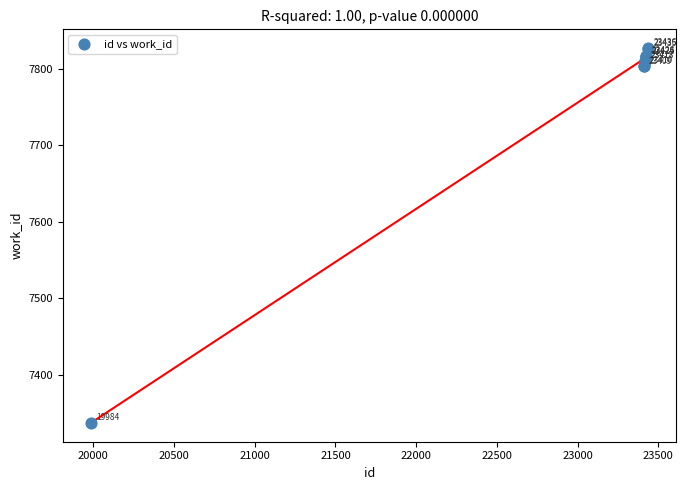

What Y value in the scatter plot is closest to 7582?

7803